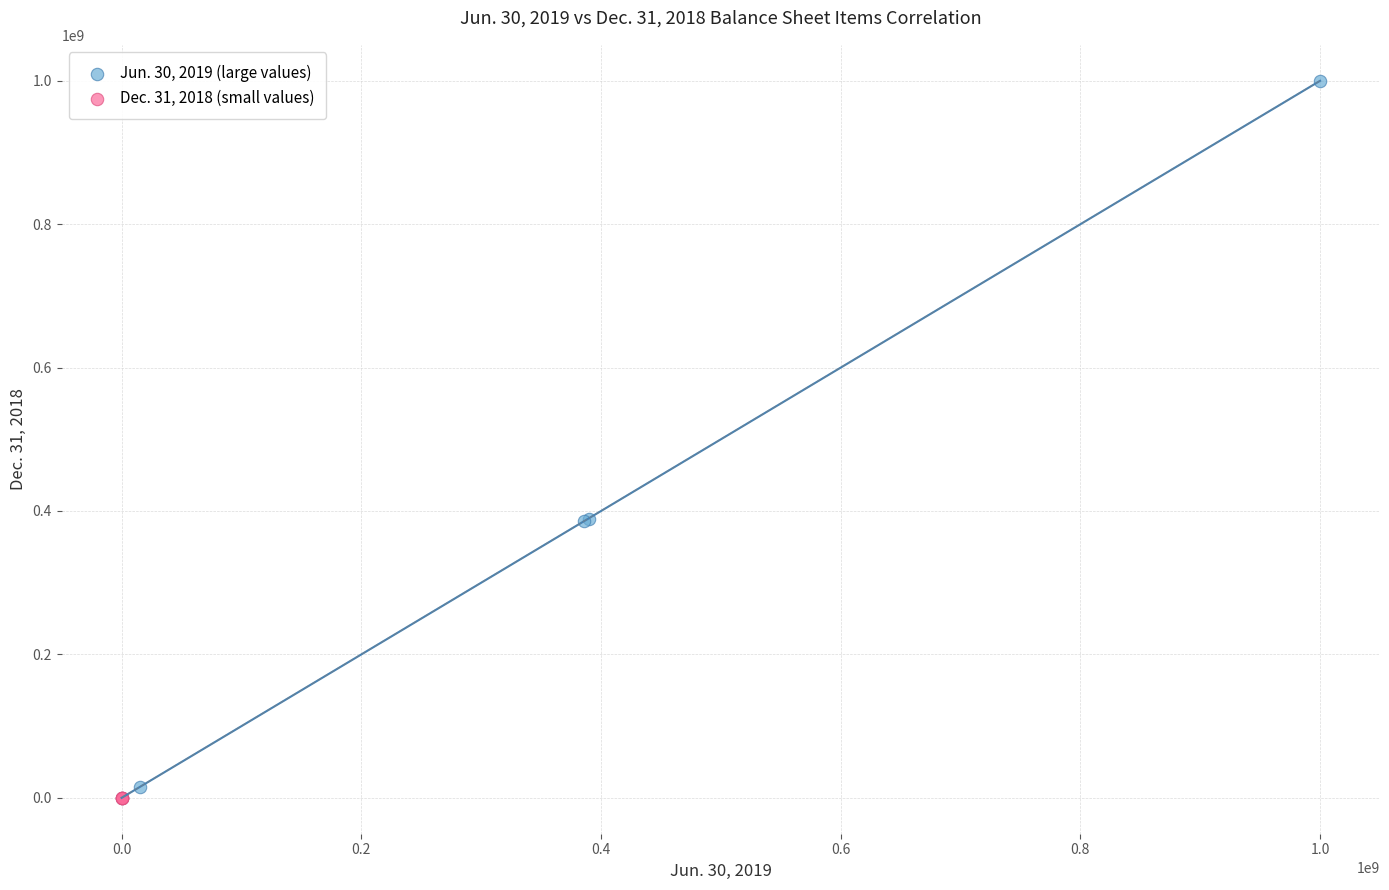

Which series has the largest Y range (max minus min)?

Jun. 30, 2019 (large values)